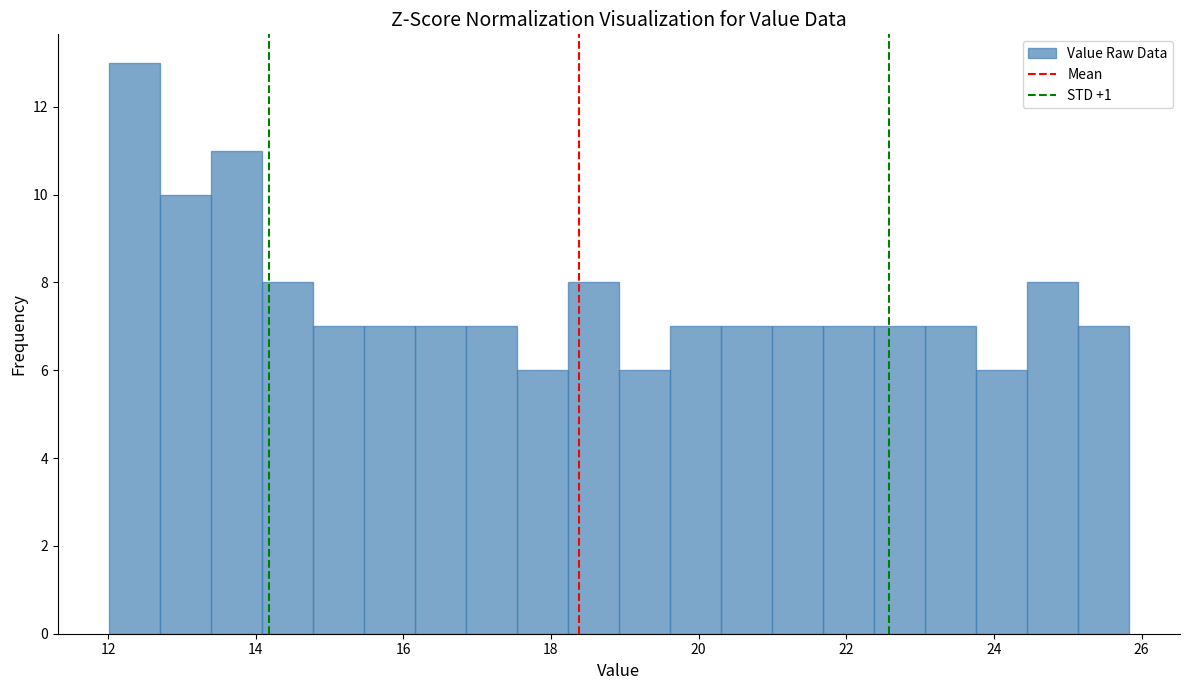

Around what value on the x-axis is the tallest bar? Give the approximate position of its centre, as read against the axis.

12.4